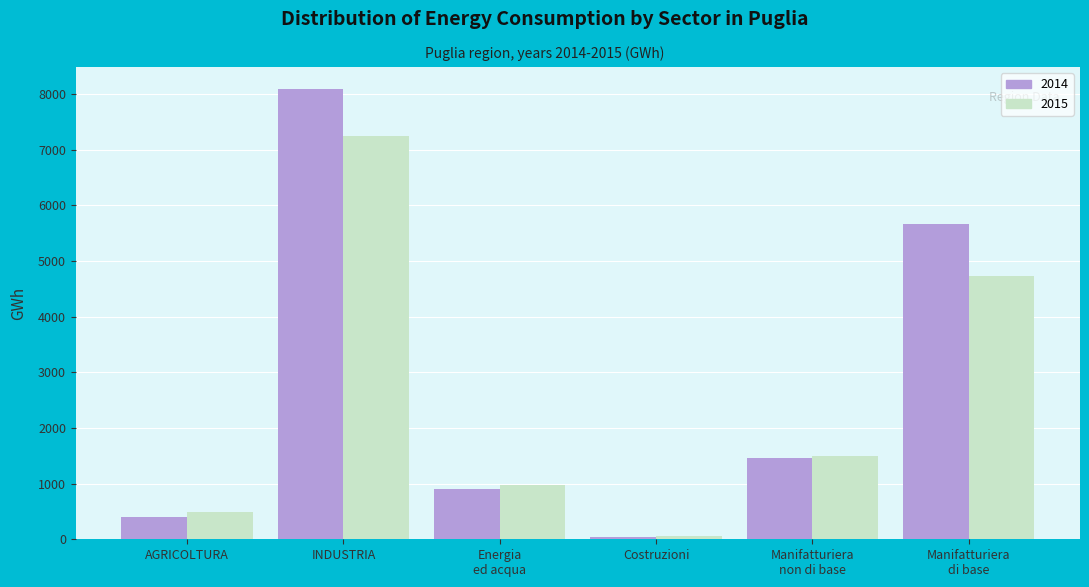

Reading left to right, what are all the values shown in this chart?

2014: 403.2	8085.0	909.9	40.8	1466.6	5667.7
2015: 492.1	7254.0	968.9	53.8	1493.8	4737.6